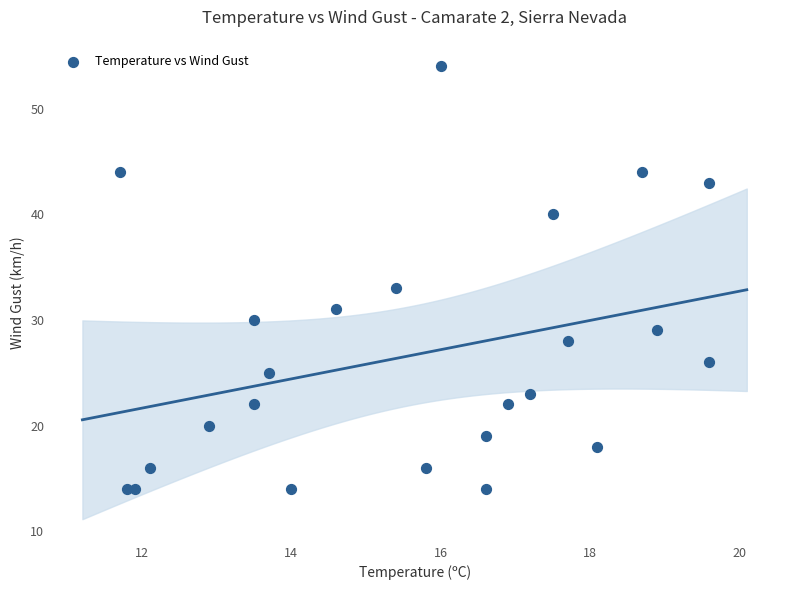

What Y value in the scatter plot is closest to 34?

33